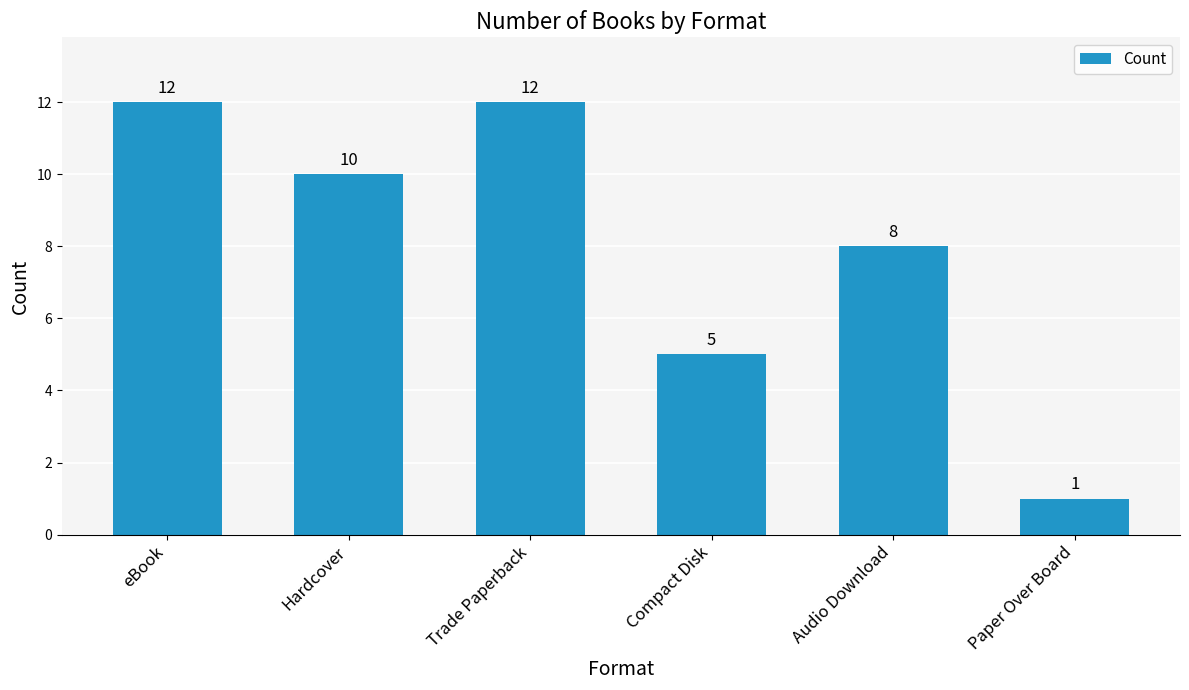

The value at Paper Over Board is 1. True or false?

True